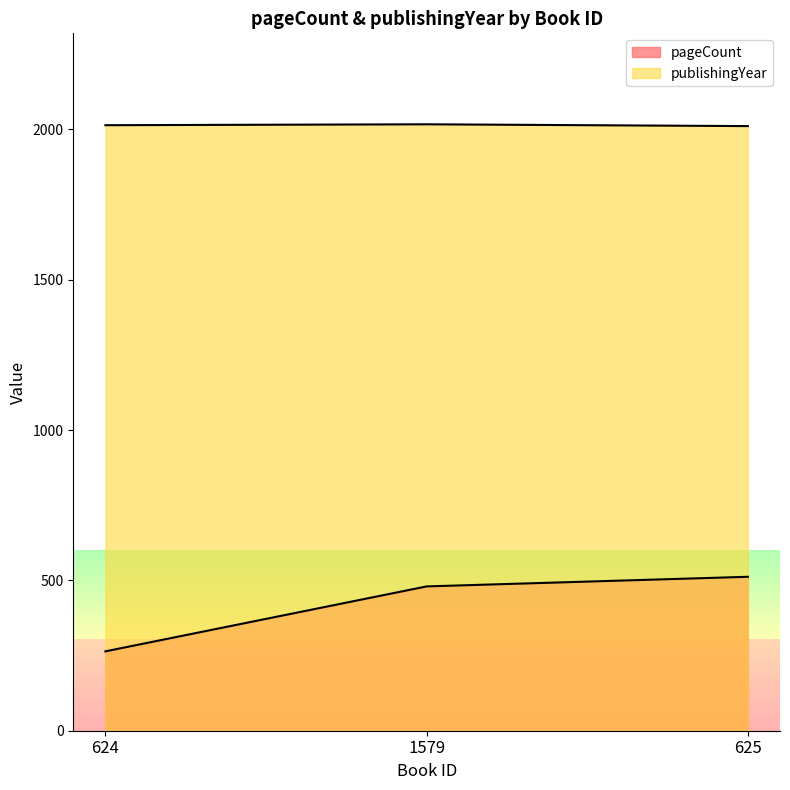

Is the value of pageCount at 1579 greater than the value of publishingYear at 1579?

No